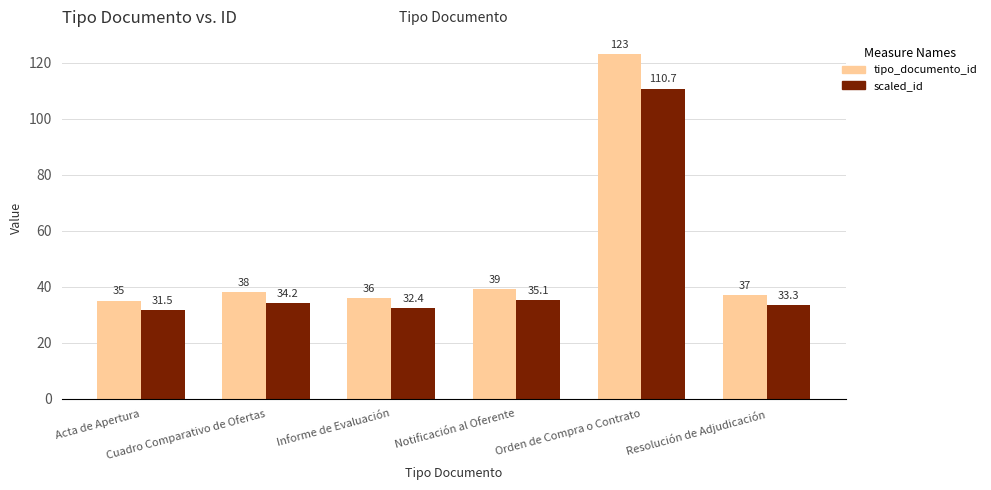

List the series in order of their overall mean, lowest first.

scaled_id, tipo_documento_id